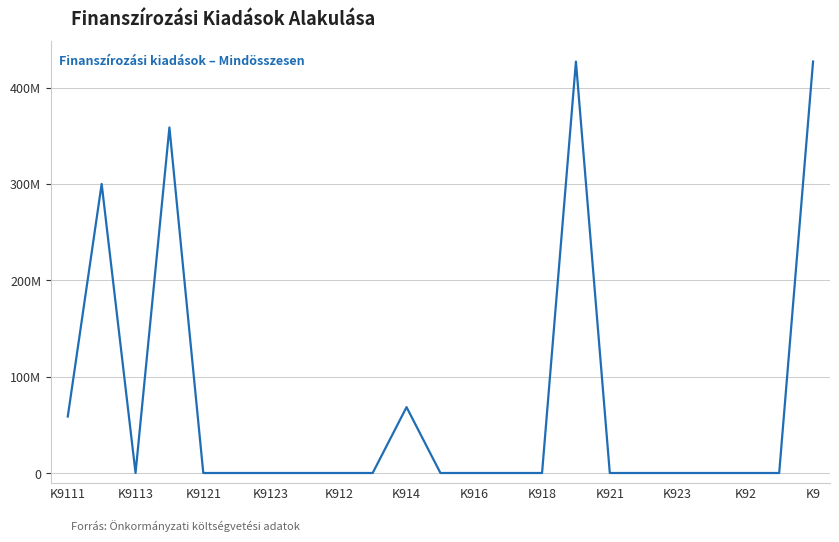

Is this an area chart (filled region under the line)?

No